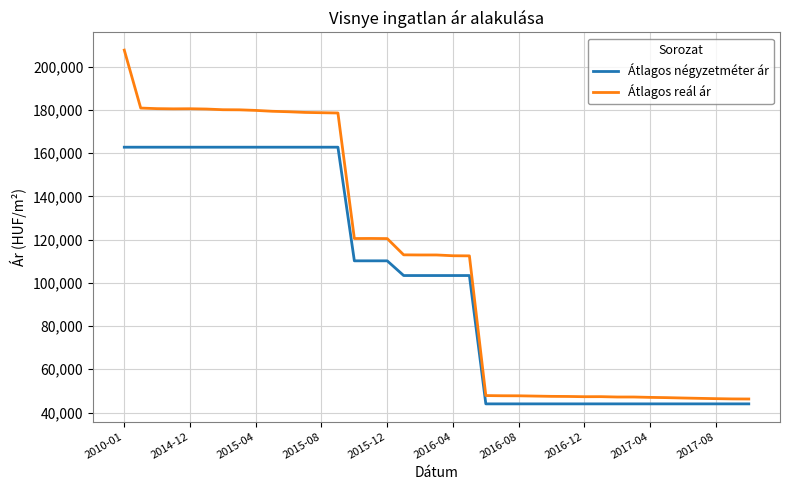

True or false: Átlagos reál ár and Átlagos négyzetméter ár cross at least once.

False